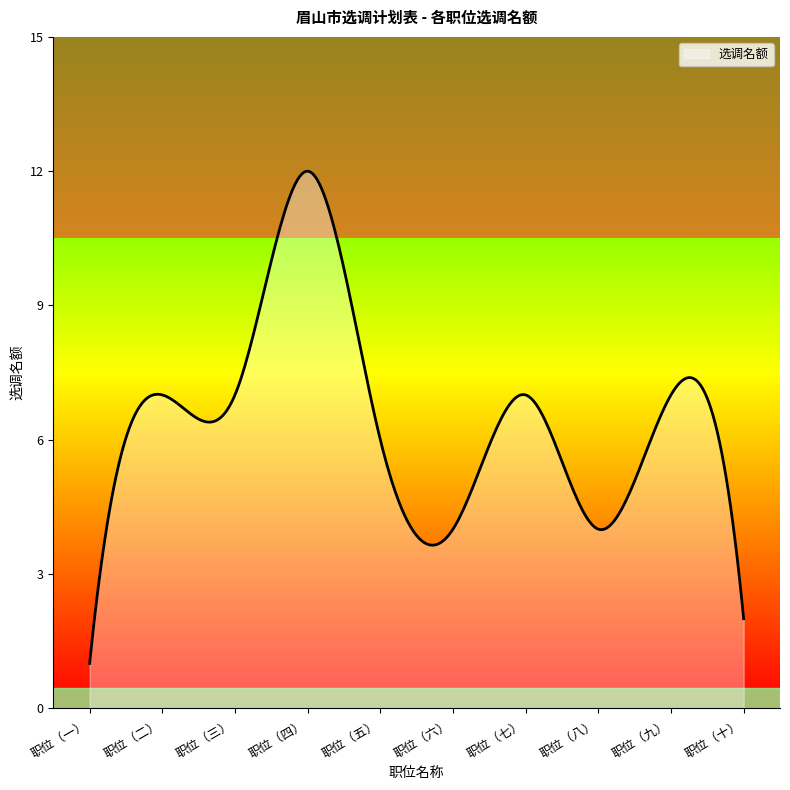

What is the greatest value displayed?

12.0